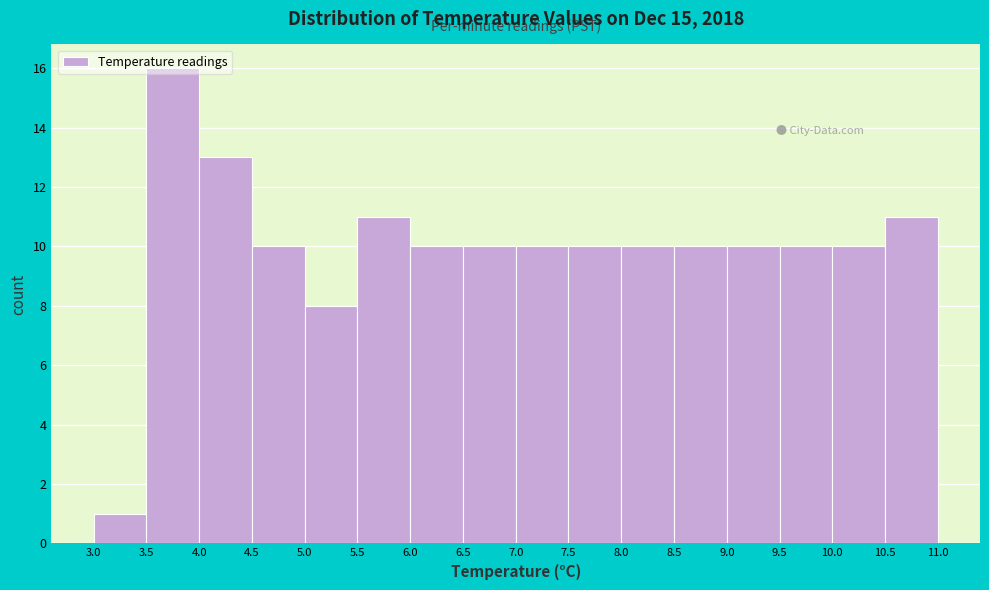

Reading left to right, list every bar in this chart as the range it spans on the x-axis followed by its height. The values are not printed on the chart, so give them approximately, as read against the axis.

3.0 to 3.5: 1
3.5 to 4.0: 16
4.0 to 4.5: 13
4.5 to 5.0: 10
5.0 to 5.5: 8
5.5 to 6.0: 11
6.0 to 6.5: 10
6.5 to 7.0: 10
7.0 to 7.5: 10
7.5 to 8.0: 10
8.0 to 8.5: 10
8.5 to 9.0: 10
9.0 to 9.5: 10
9.5 to 10.0: 10
10.0 to 10.5: 10
10.5 to 11.0: 11